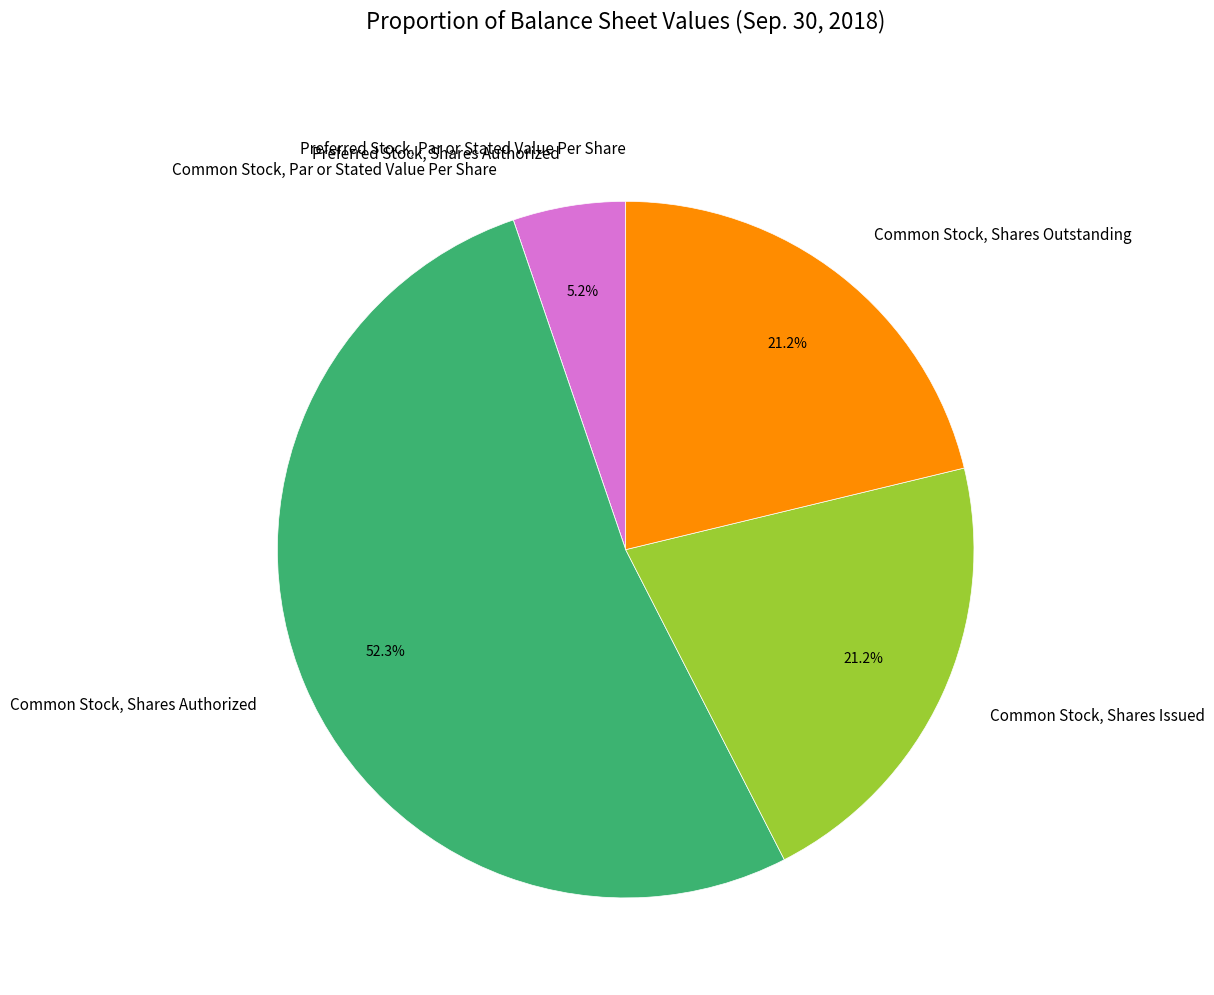

What portion of the pie excludes Common Stock, Shares Issued?

78.8%